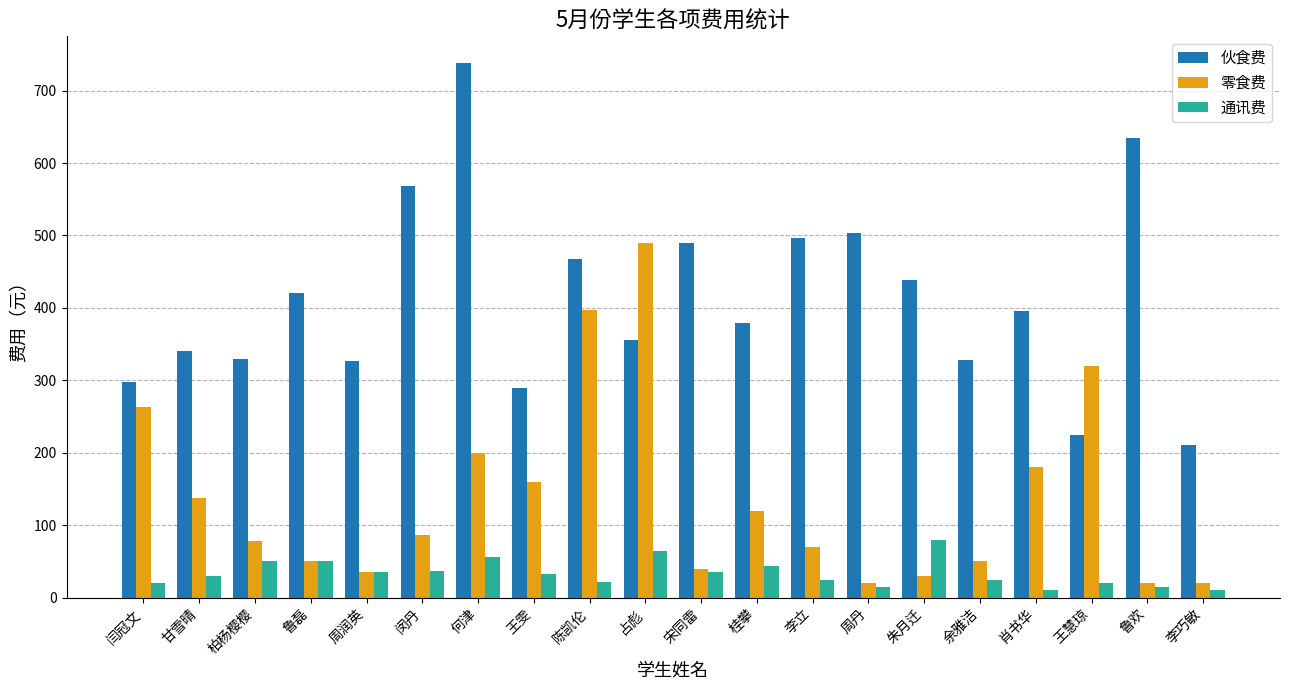

What is the sum of all 伙食费 values?

8231